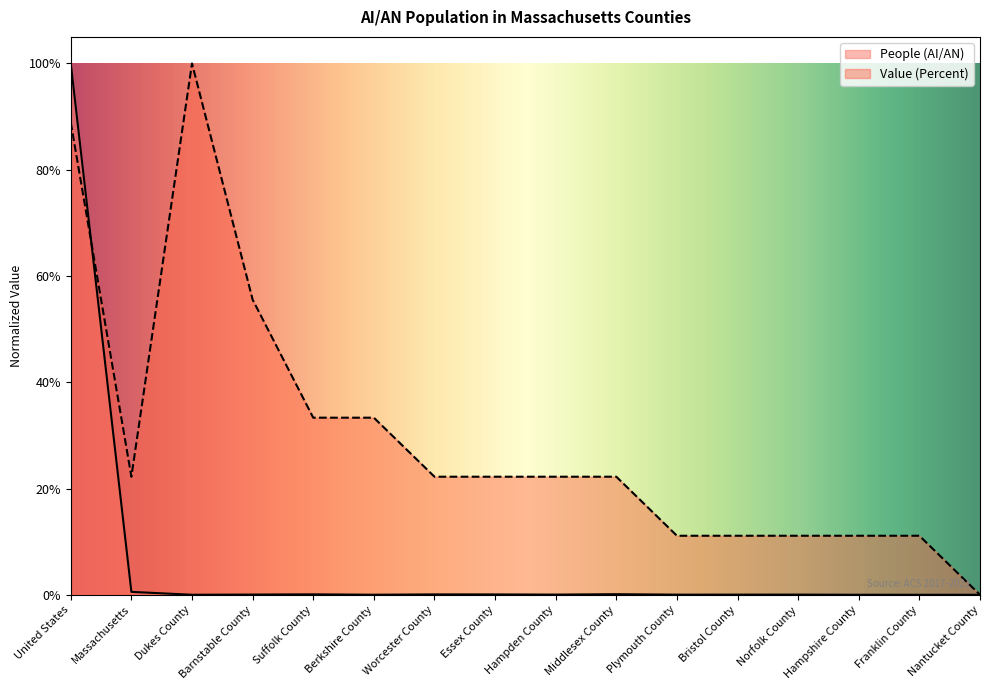

Between which two adjacent categories do Value (Percent) and People (AI/AN) first intersect?

United States and Massachusetts